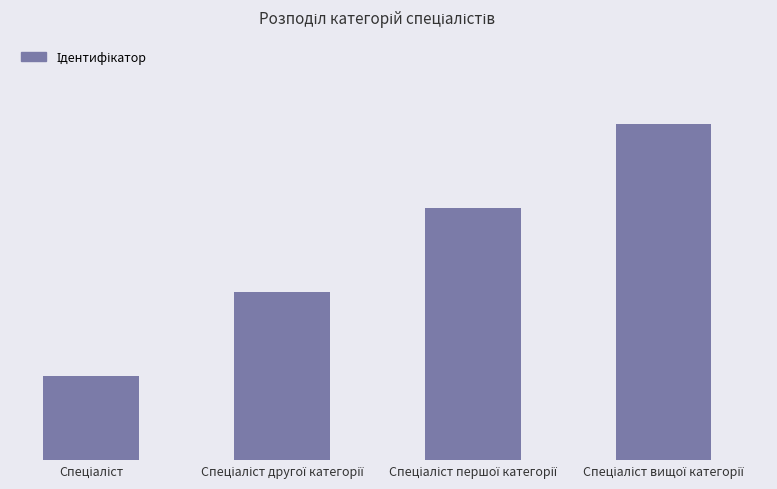

Reading right to left, what are all the values shown in this chart?

Спеціаліст вищої категорії=4	Спеціаліст першої категорії=3	Спеціаліст другої категорії=2	Спеціаліст=1